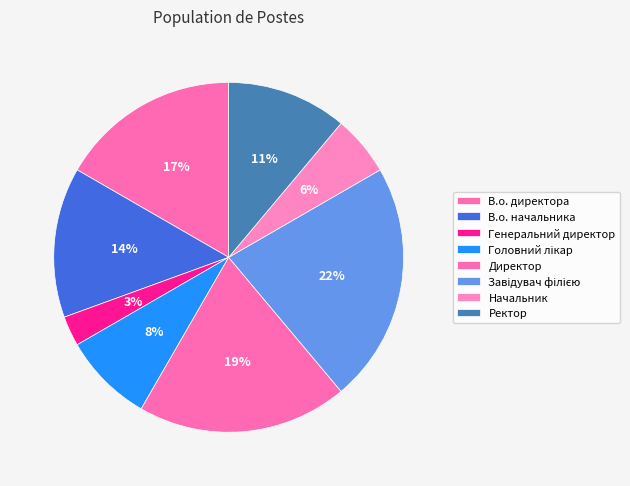

Which slice is the largest?

Завідувач філією